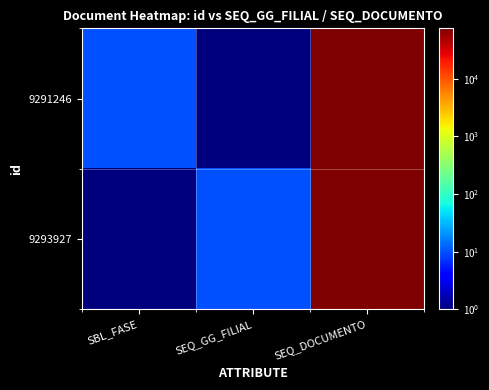

At how many categories does at least one series exceed 72831?

1